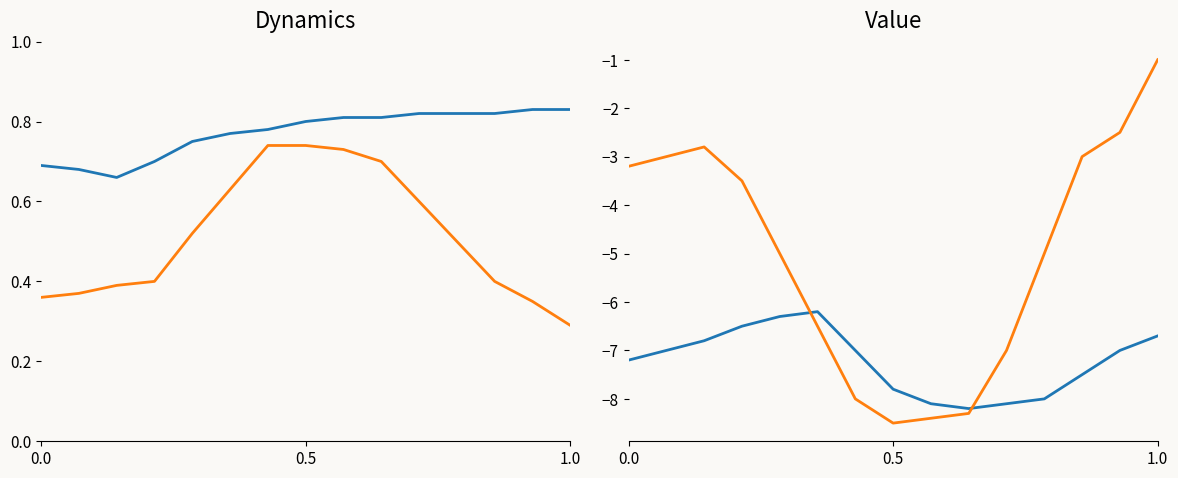

What is the value of the INVESTIMENTO point at the 2nd from the left?

-7.0